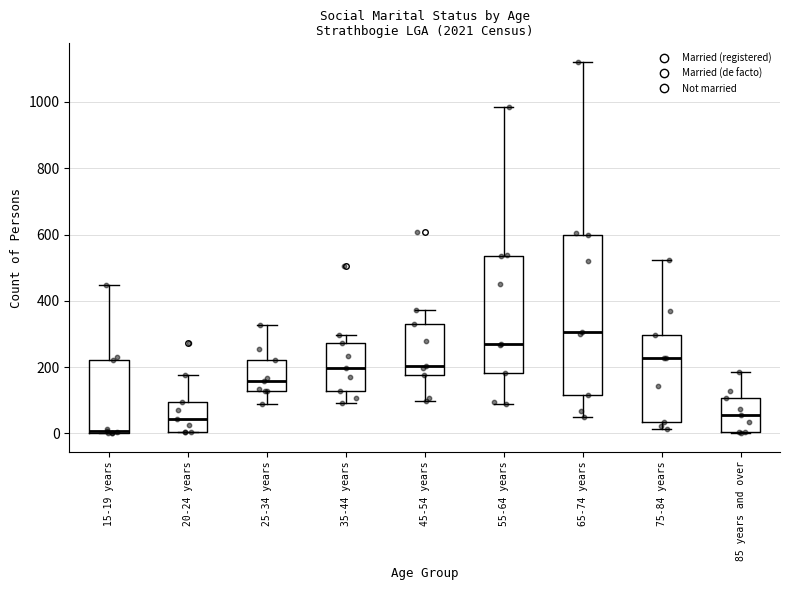

Which box is the tallest, from its lower edge to its upper edge?

65-74 years